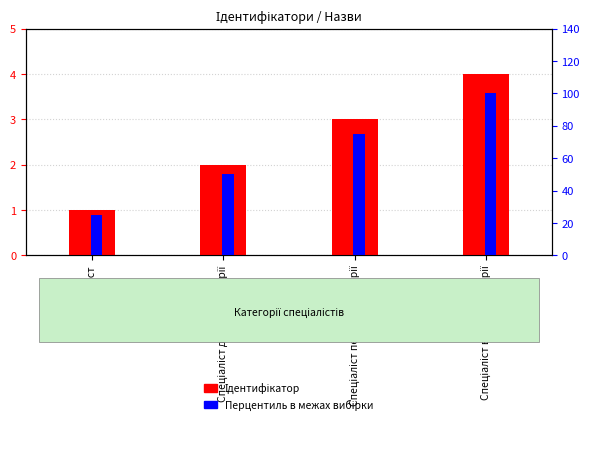

Reading left to right, transcribe all the data shown in this chart.

Ідентифікатор: Спеціаліст=1	Спеціаліст другої категорії=2	Спеціаліст першої категорії=3	Спеціаліст вищої категорії=4
Перцентиль в межах вибірки: Спеціаліст=25	Спеціаліст другої категорії=50	Спеціаліст першої категорії=75	Спеціаліст вищої категорії=100